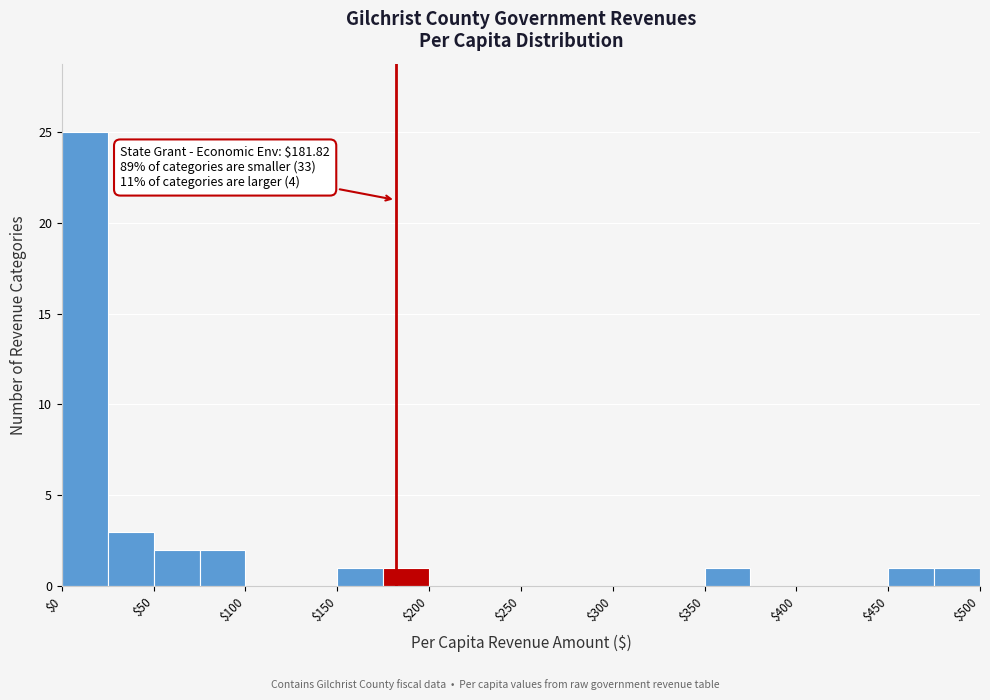

Which range on the x-axis has the tallest bar?

0 to 25